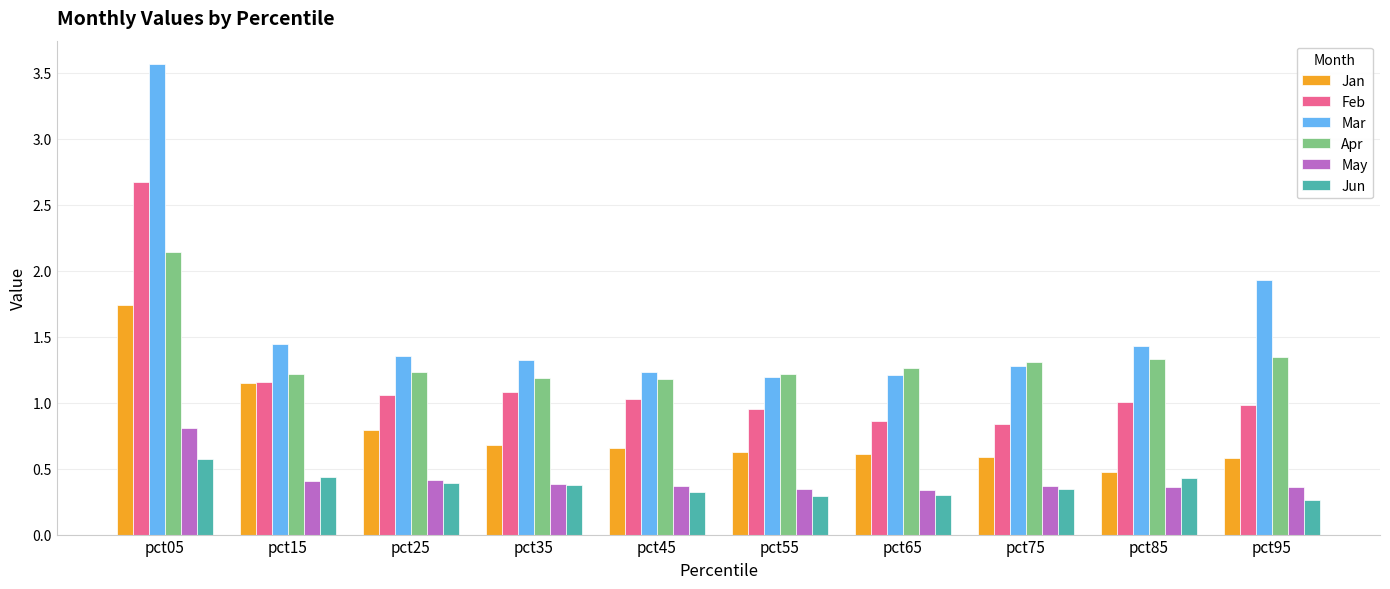

How many Jan values are between 0 and 1?

8